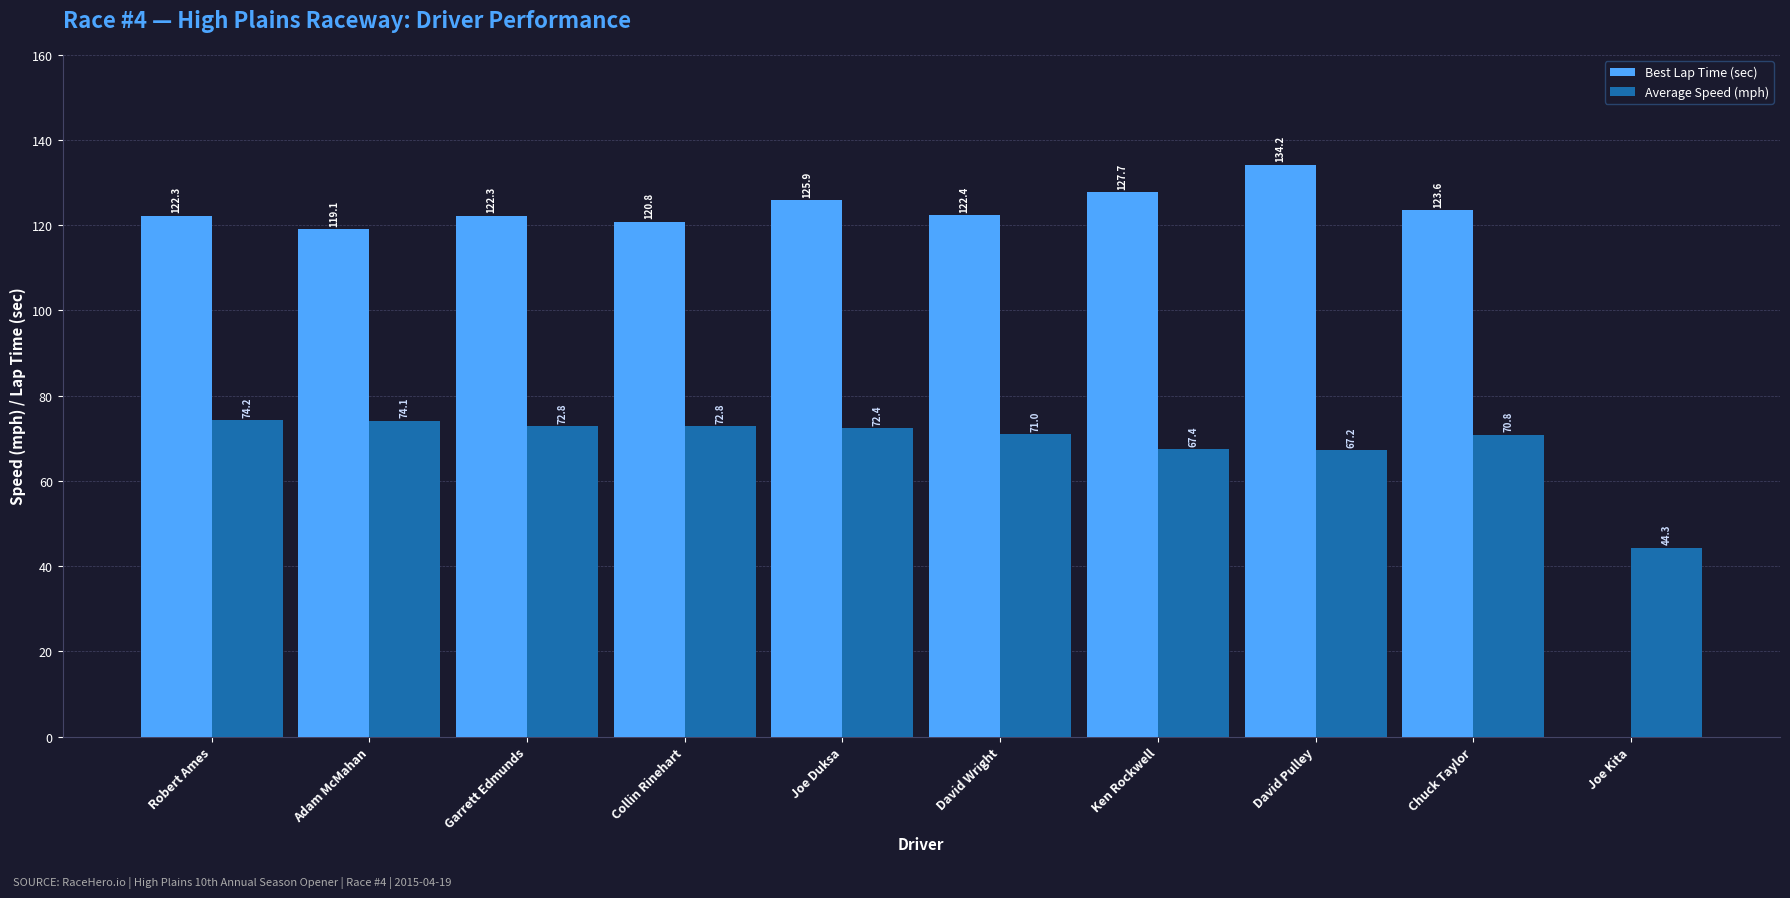

The value of Best Lap Time (sec) at Garrett Edmunds is 122.3. True or false?

True